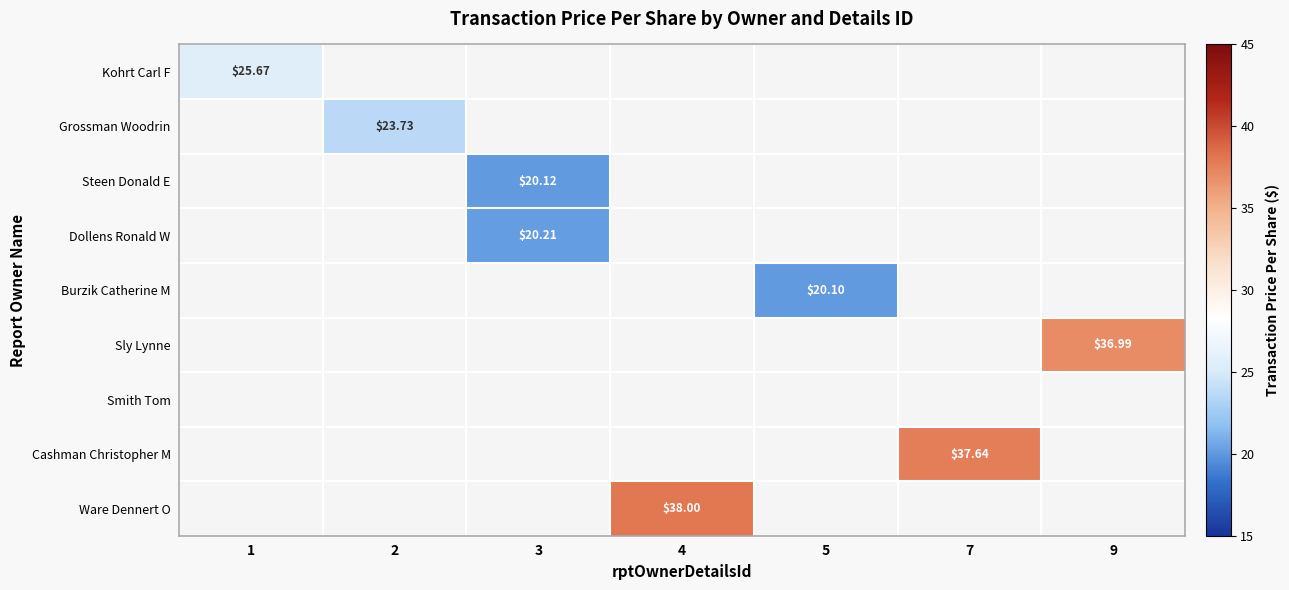

How many categories are shown in the chart?

7